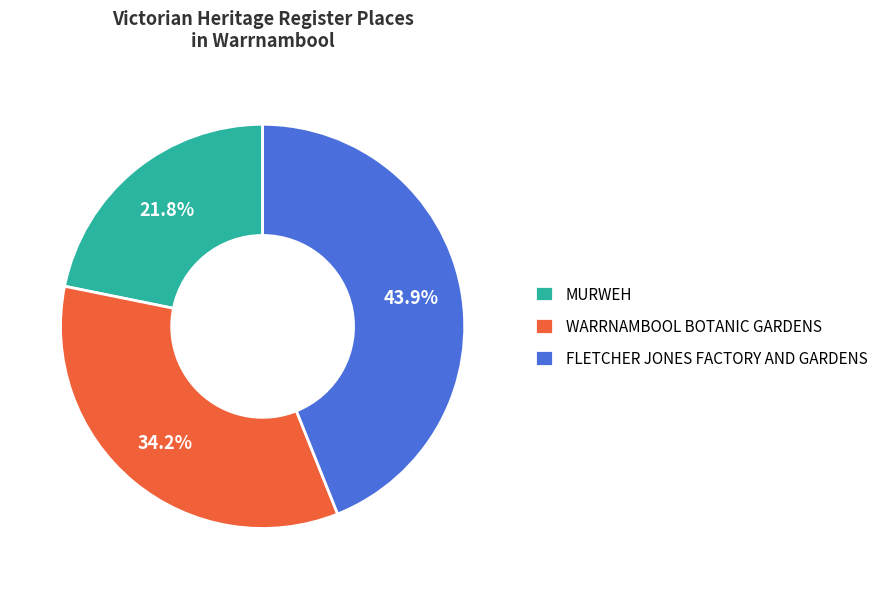

To the nearest percent, what percentage of the pie is WARRNAMBOOL BOTANIC GARDENS?

34%